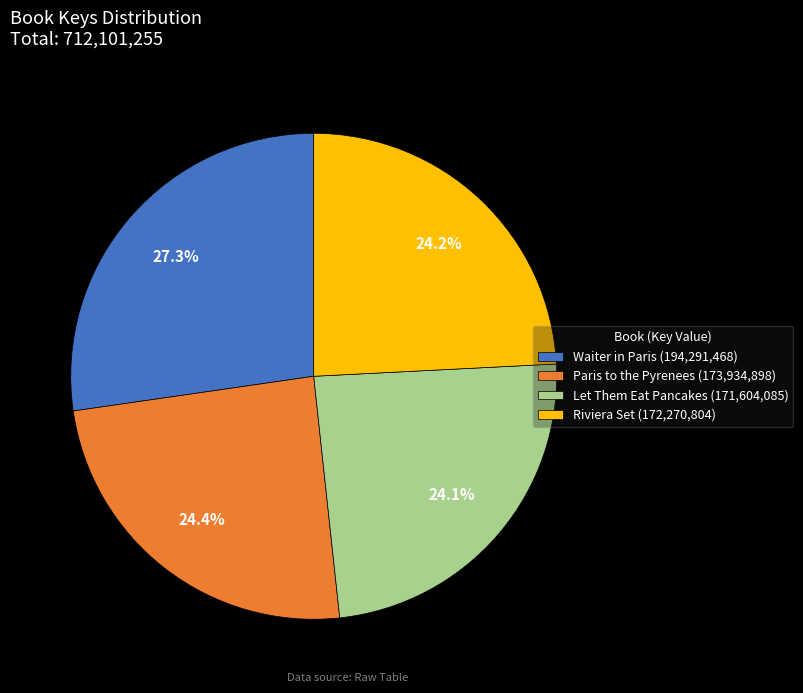

Is it true that Waiter in Paris is 36% of the pie?

False